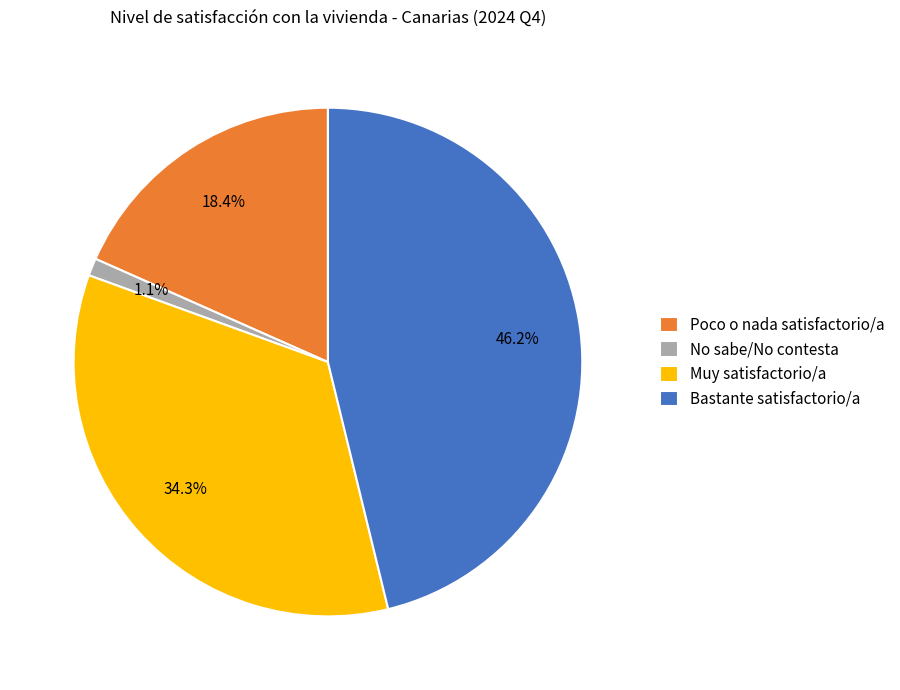

Which slice is the smallest?

No sabe/No contesta